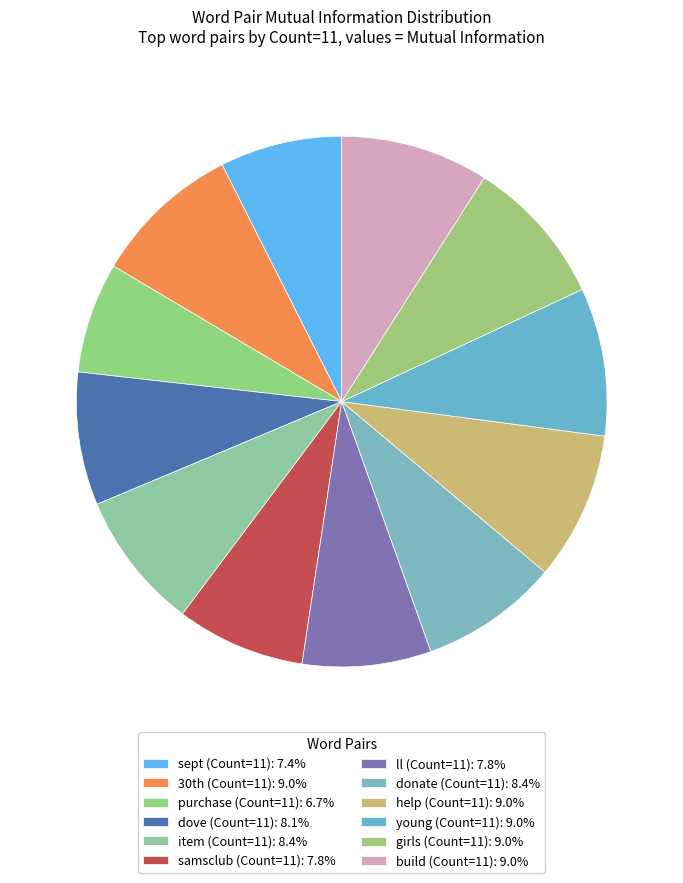

To the nearest percent, what is the difference between the largest and smallest slice percentages?

2%